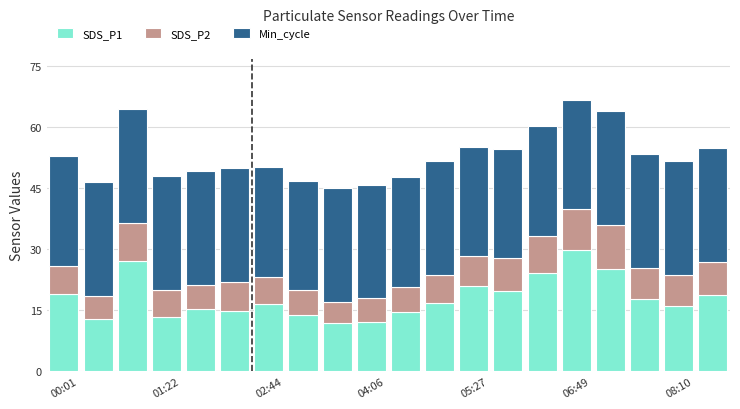

What is the sum of all SDS_P1 values?

361.6